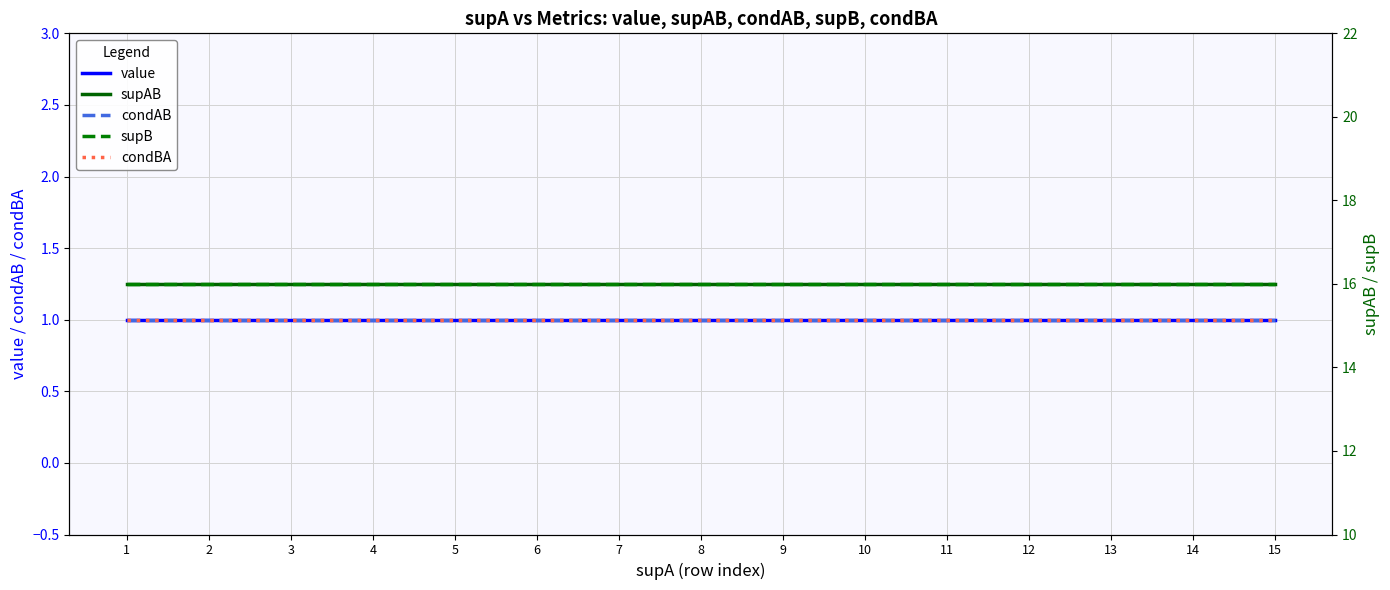

What is the minimum value shown in the chart?

1